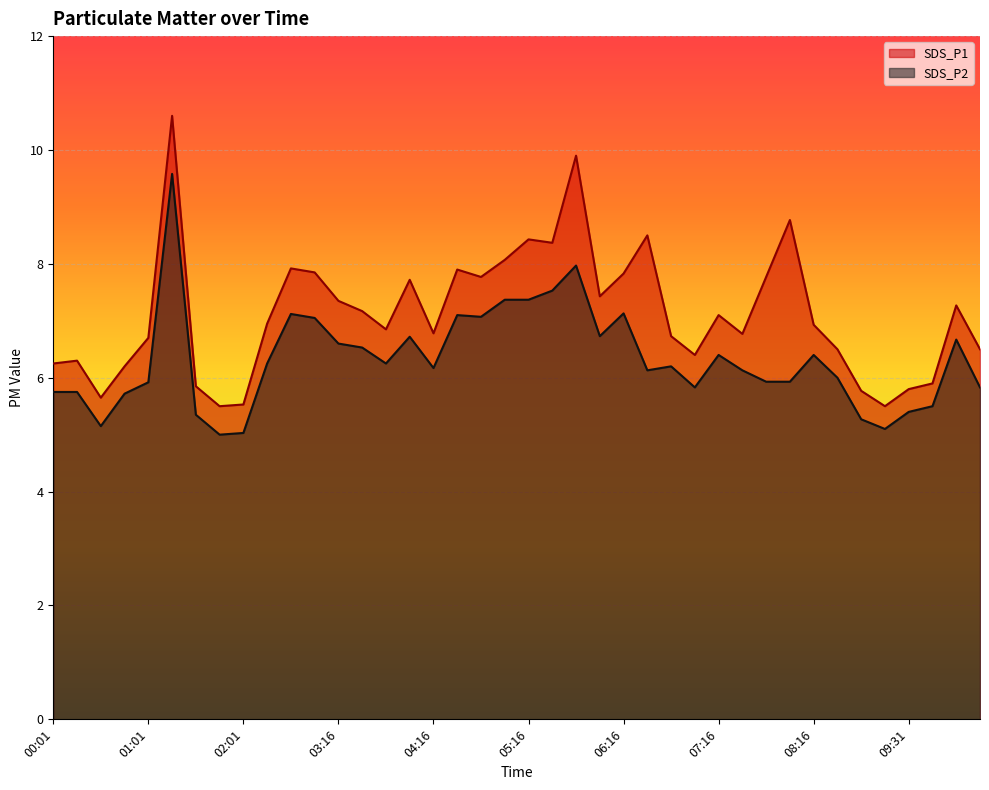

In SDS_P2, how many points are lower than both neighbors (excluding endpoints)?

9